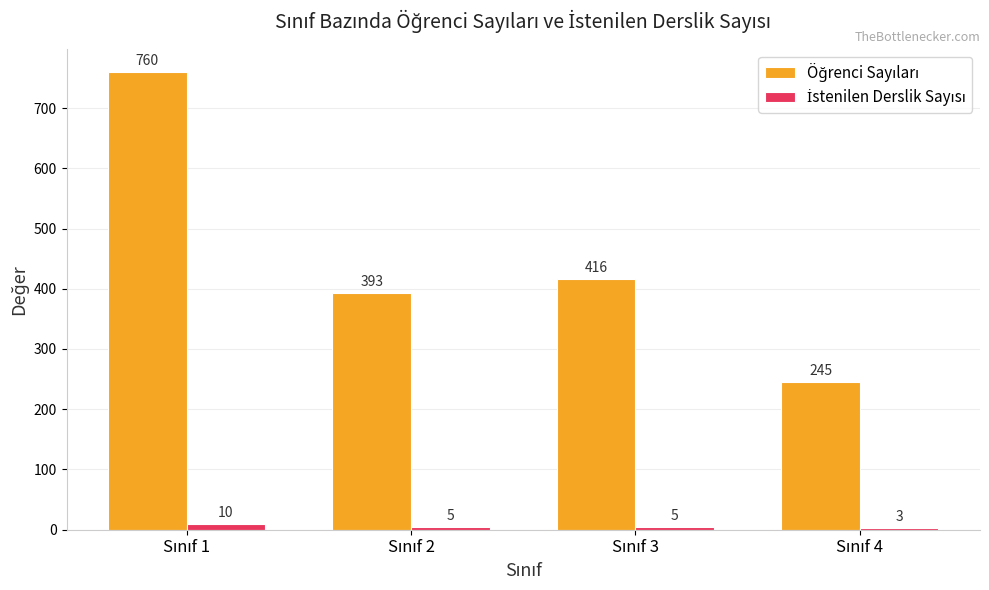

What is the minimum value shown in the chart?

3